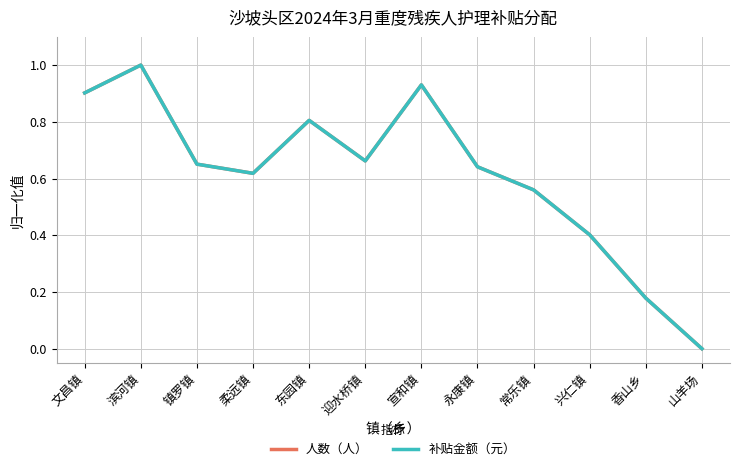

What is the label of the 6th point from the left?

迎水桥镇